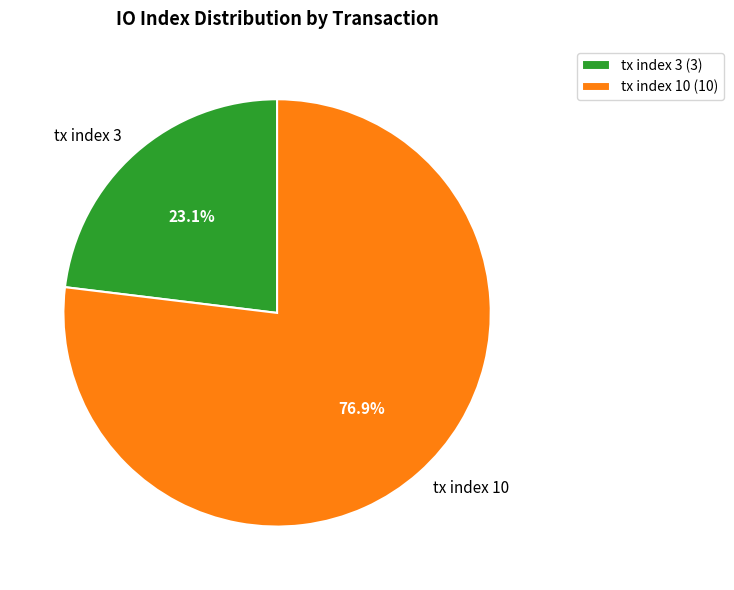

Rank the categories by value from lowest to highest.

tx index 3, tx index 10